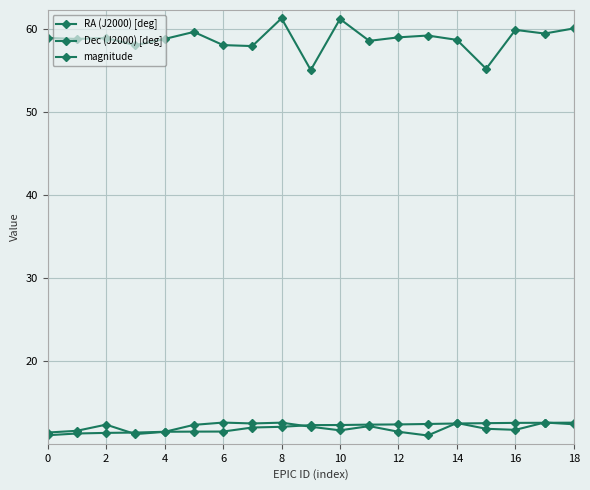

How many series are shown in this chart?

3